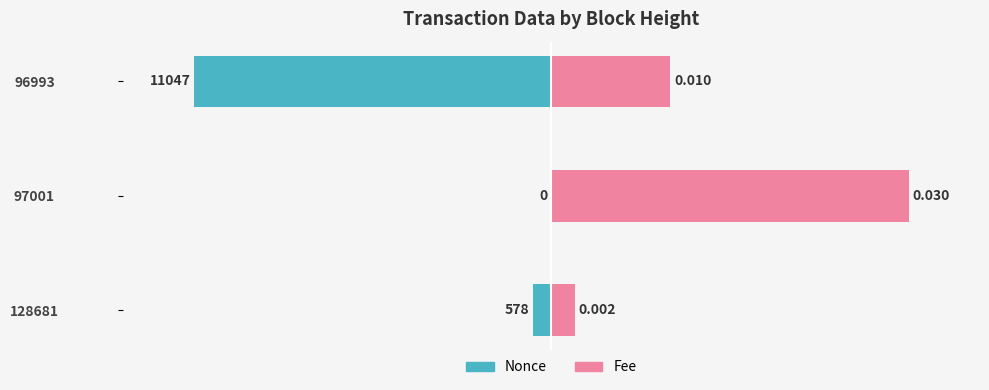

Count the number of data series in this chart.

2